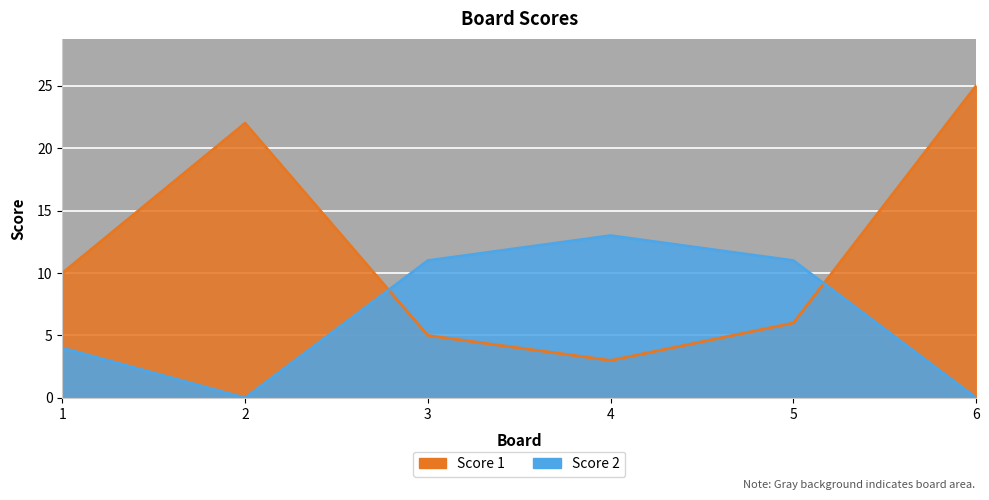

Between which two adjacent categories do Score 1 and Score 2 first intersect?

2 and 3